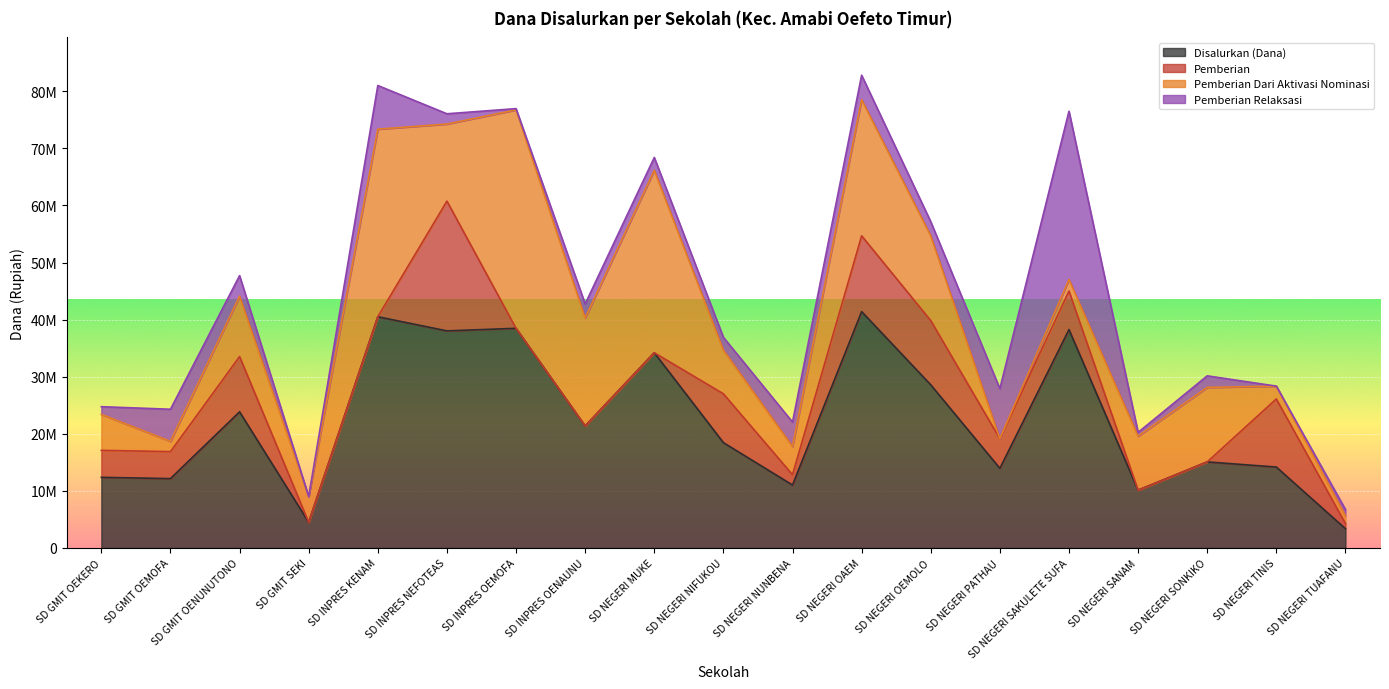

At how many categories does at least one series exceed 774255?

19